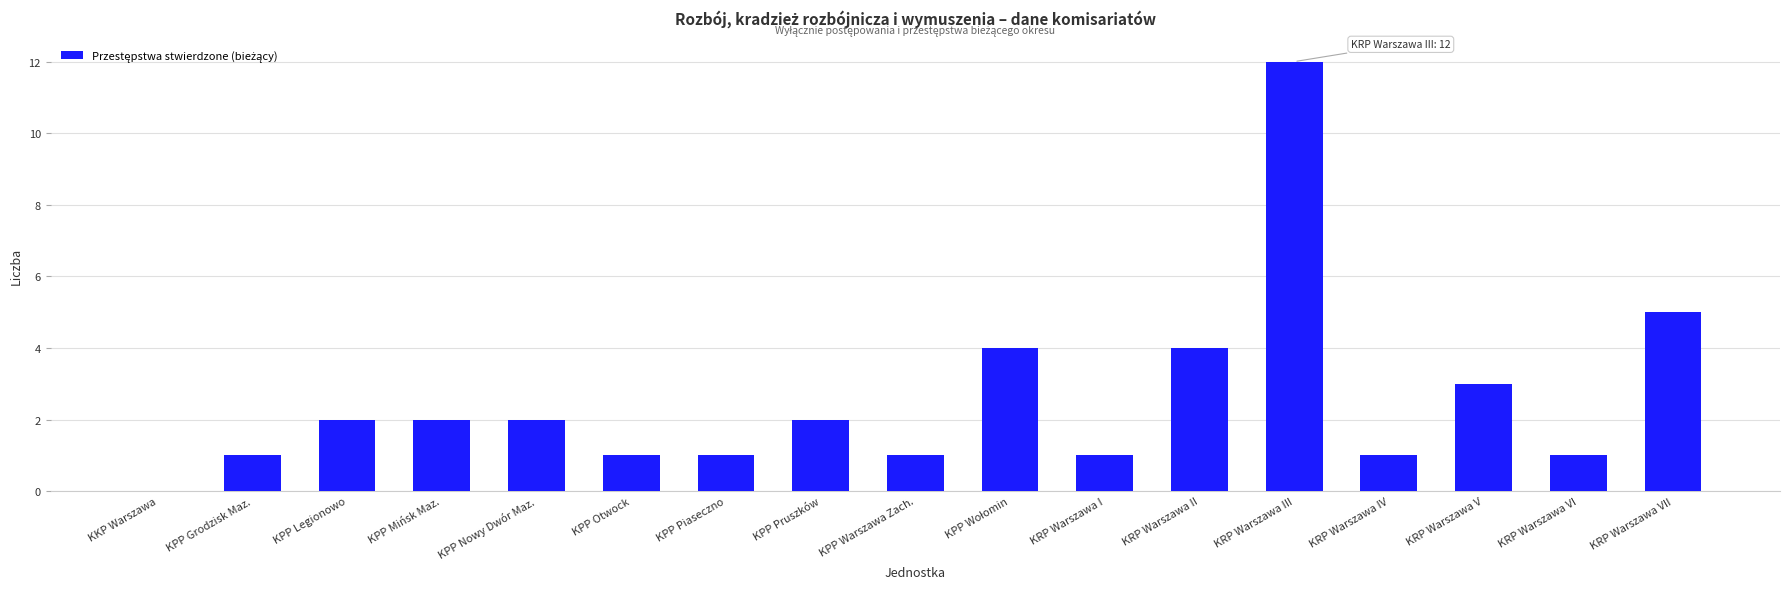

What is the change in value from KPP Legionowo to KRP Warszawa II?

+2